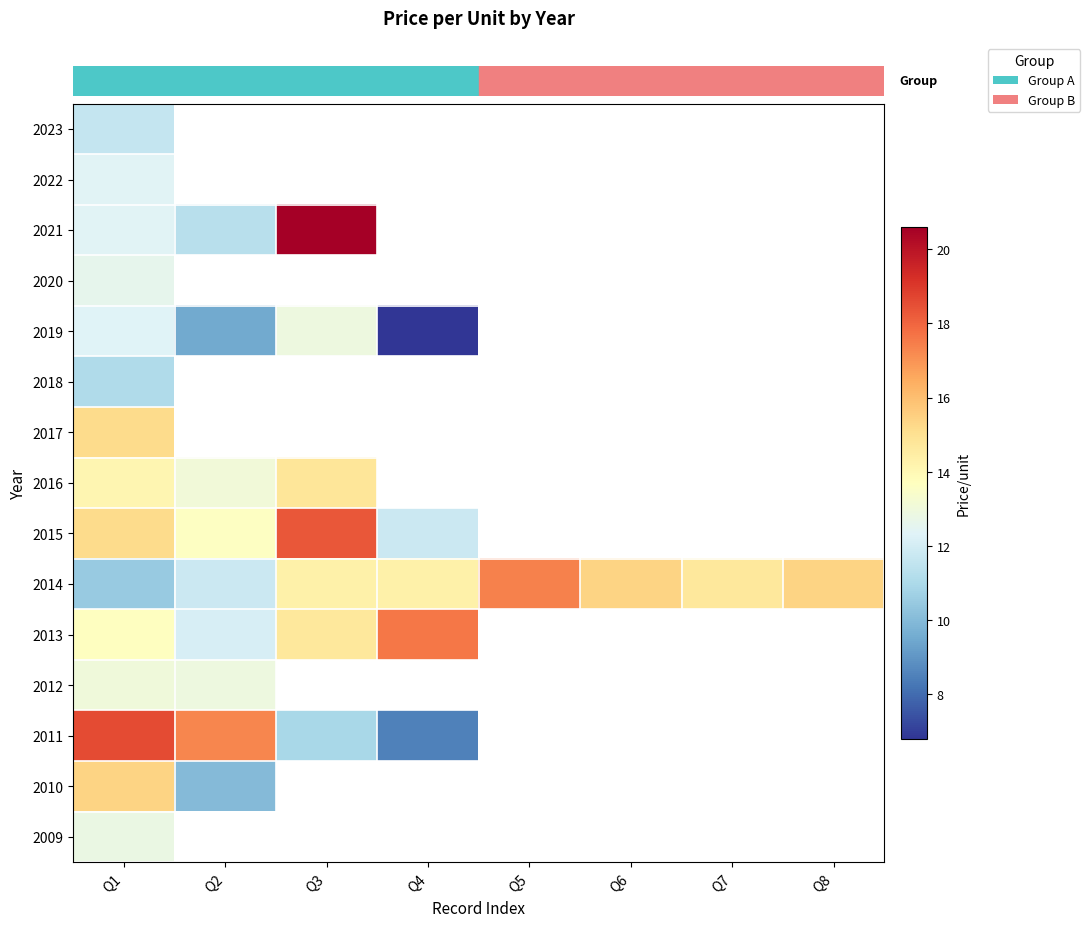

Where is row_14 nearest to the value 12?

Q1